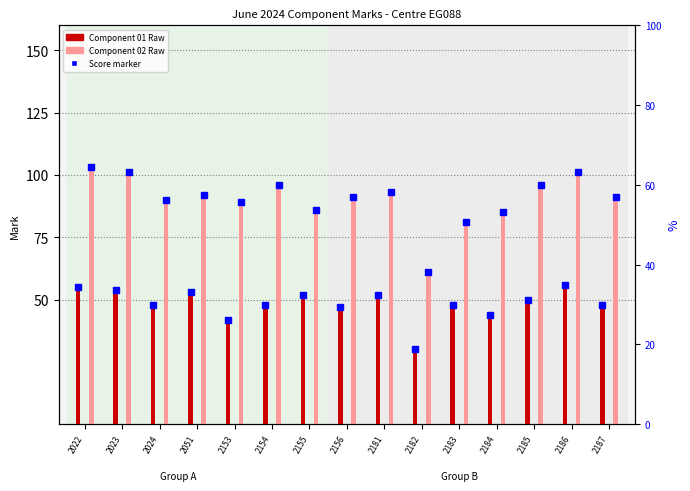

At which label does Component 01 Raw first exceed 48?

2022